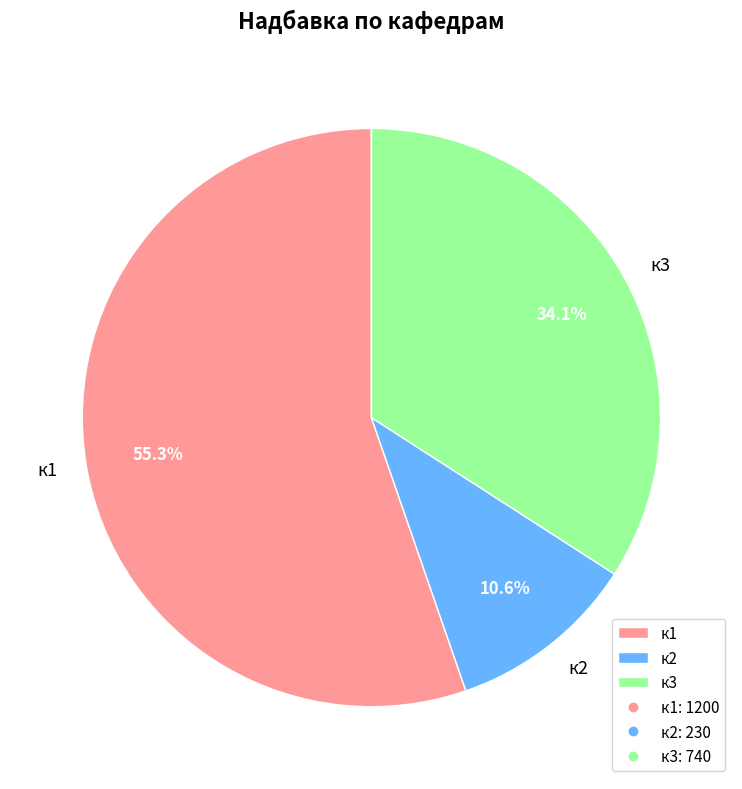

Count the number of slices in the pie.

3